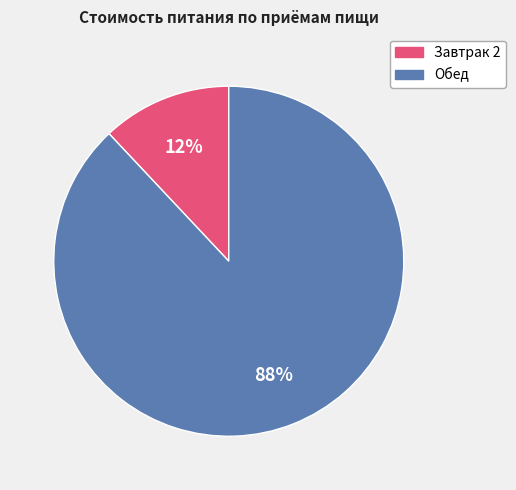

Which has a higher value, Завтрак 2 or Обед?

Обед